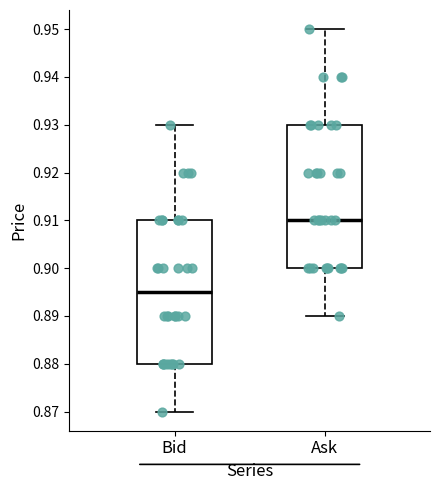

Reading left to right, transcribe this box plot: for each box, give where its median line is, the range the box spans, and where its two whiskers end, as read against the y-axis. The values are not printed on the chart, so give them approximately, as read against the axis.

Bid: median 0.895, box 0.880 to 0.910, whiskers 0.870 to 0.930
Ask: median 0.910, box 0.900 to 0.930, whiskers 0.890 to 0.950